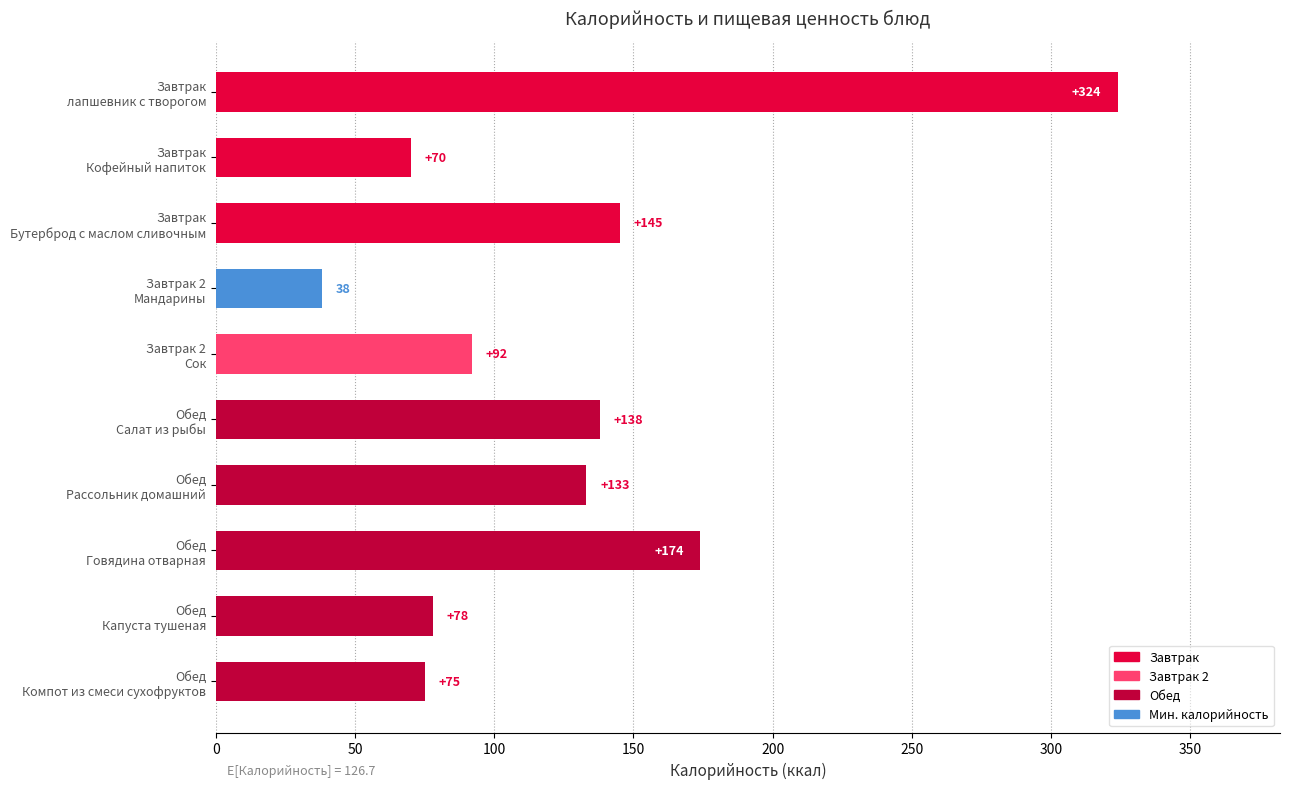

What is the difference between the maximum and second lowest values?

254